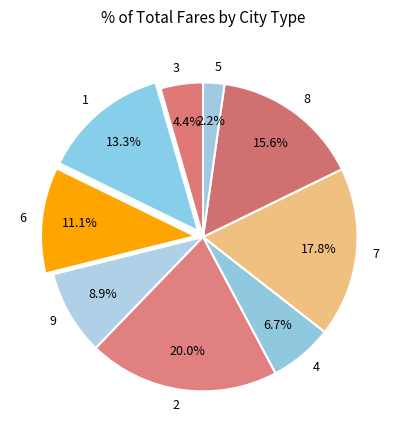

Which category has the smallest portion of the pie?

5